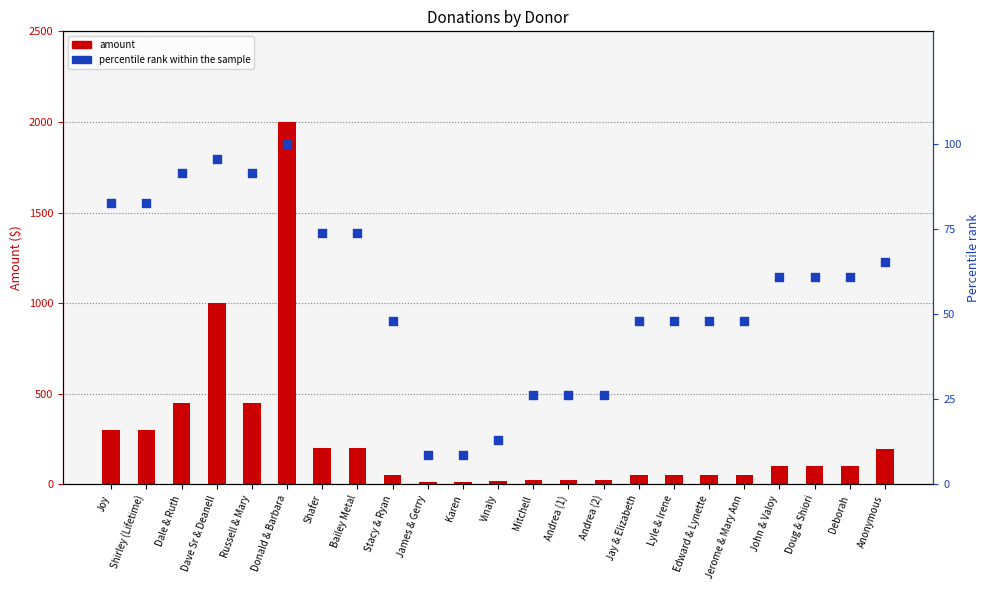

At how many categories does at least one series exceed 1206?

1